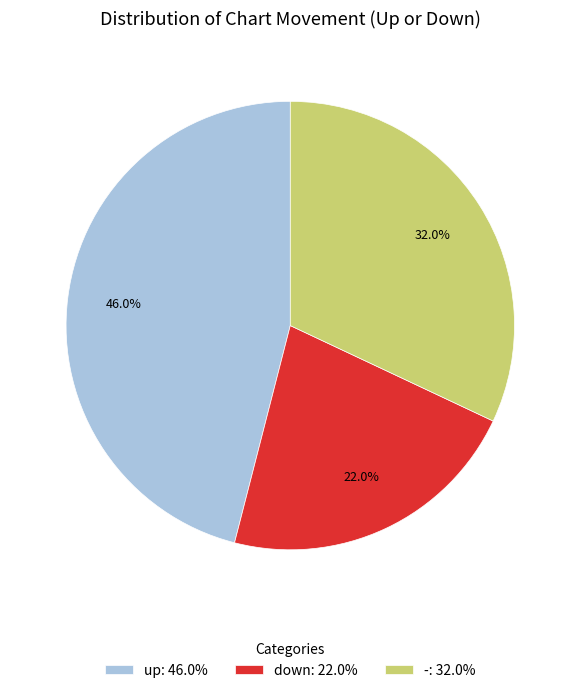

True or false: - accounts for 32% of the total.

True